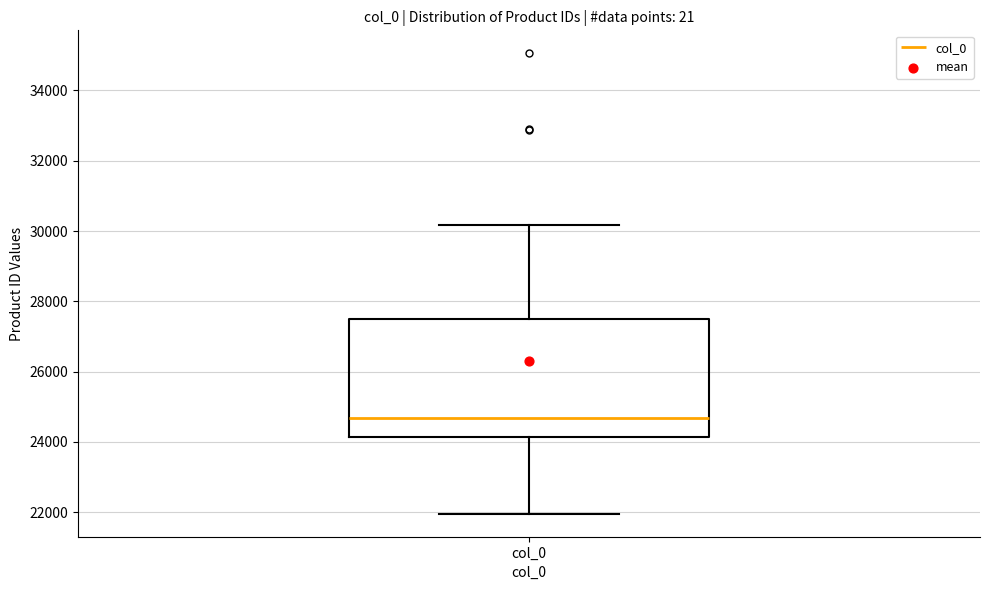

Read this box plot against the y-axis: the position of the median line, the range covered by the box, and the ends of both whiskers. The values are not printed on the chart, so give them approximately, as read against the axis.

median 24600, box 24200 to 27400, whiskers 22000 to 30200